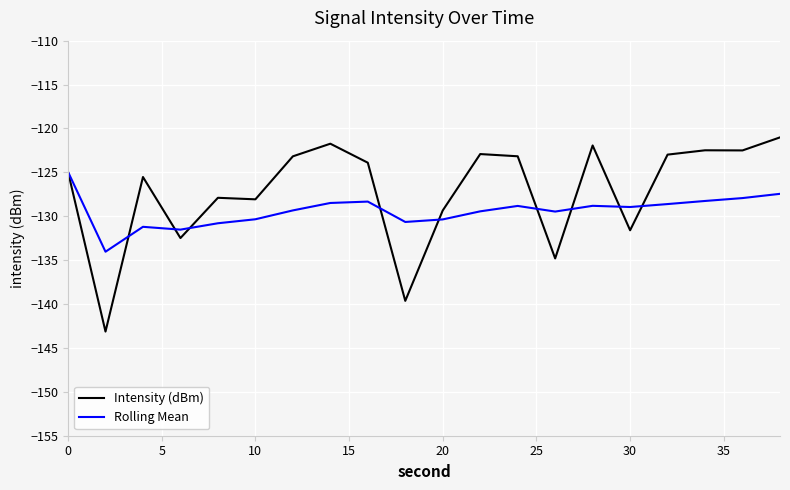

Rank the series by their maximum value, from highest to lowest.

Intensity (dBm), Rolling Mean